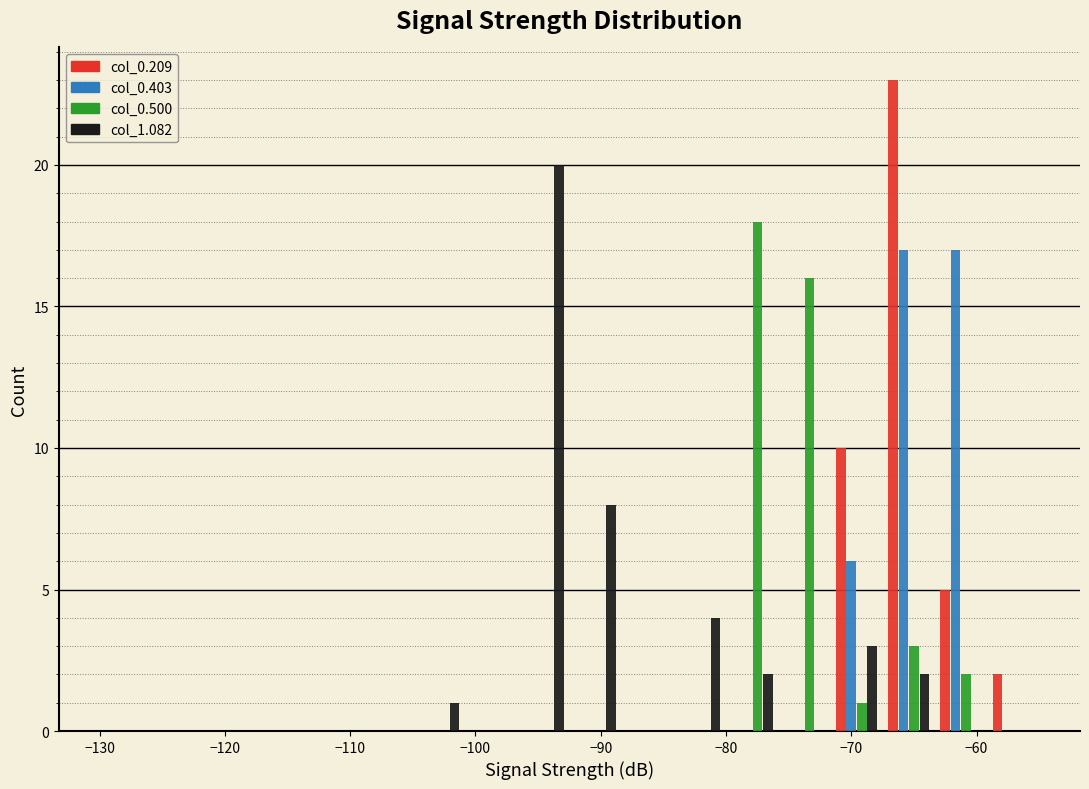

Reading left to right, list every range on the x-axis with the height of the bar of each series over it. Neither the bar edges nor the heights are printed on the chart, so give them approximately, as read against the axes.

-130 to -126: col_0.209=0	col_0.403=0	col_0.500=0	col_1.082=0
-126 to -122: col_0.209=0	col_0.403=0	col_0.500=0	col_1.082=0
-122 to -117: col_0.209=0	col_0.403=0	col_0.500=0	col_1.082=0
-117 to -113: col_0.209=0	col_0.403=0	col_0.500=0	col_1.082=0
-113 to -109: col_0.209=0	col_0.403=0	col_0.500=0	col_1.082=0
-109 to -105: col_0.209=0	col_0.403=0	col_0.500=0	col_1.082=0
-105 to -101: col_0.209=0	col_0.403=0	col_0.500=0	col_1.082=1
-101 to -97: col_0.209=0	col_0.403=0	col_0.500=0	col_1.082=0
-97 to -92: col_0.209=0	col_0.403=0	col_0.500=0	col_1.082=20
-92 to -88: col_0.209=0	col_0.403=0	col_0.500=0	col_1.082=8
-88 to -84: col_0.209=0	col_0.403=0	col_0.500=0	col_1.082=0
-84 to -80: col_0.209=0	col_0.403=0	col_0.500=0	col_1.082=4
-80 to -76: col_0.209=0	col_0.403=0	col_0.500=18	col_1.082=2
-76 to -72: col_0.209=0	col_0.403=0	col_0.500=16	col_1.082=0
-72 to -67: col_0.209=10	col_0.403=6	col_0.500=1	col_1.082=3
-67 to -63: col_0.209=23	col_0.403=17	col_0.500=3	col_1.082=2
-63 to -59: col_0.209=5	col_0.403=17	col_0.500=2	col_1.082=0
-59 to -55: col_0.209=2	col_0.403=0	col_0.500=0	col_1.082=0